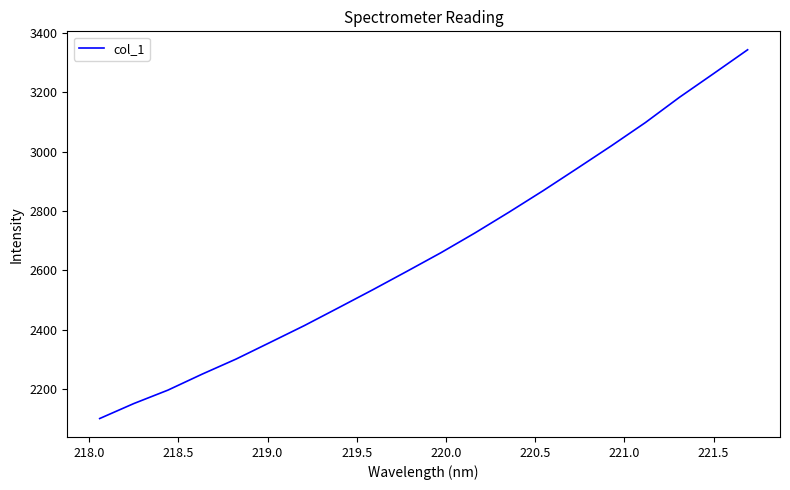

What is the difference between the maximum and minimum values?

1240.4